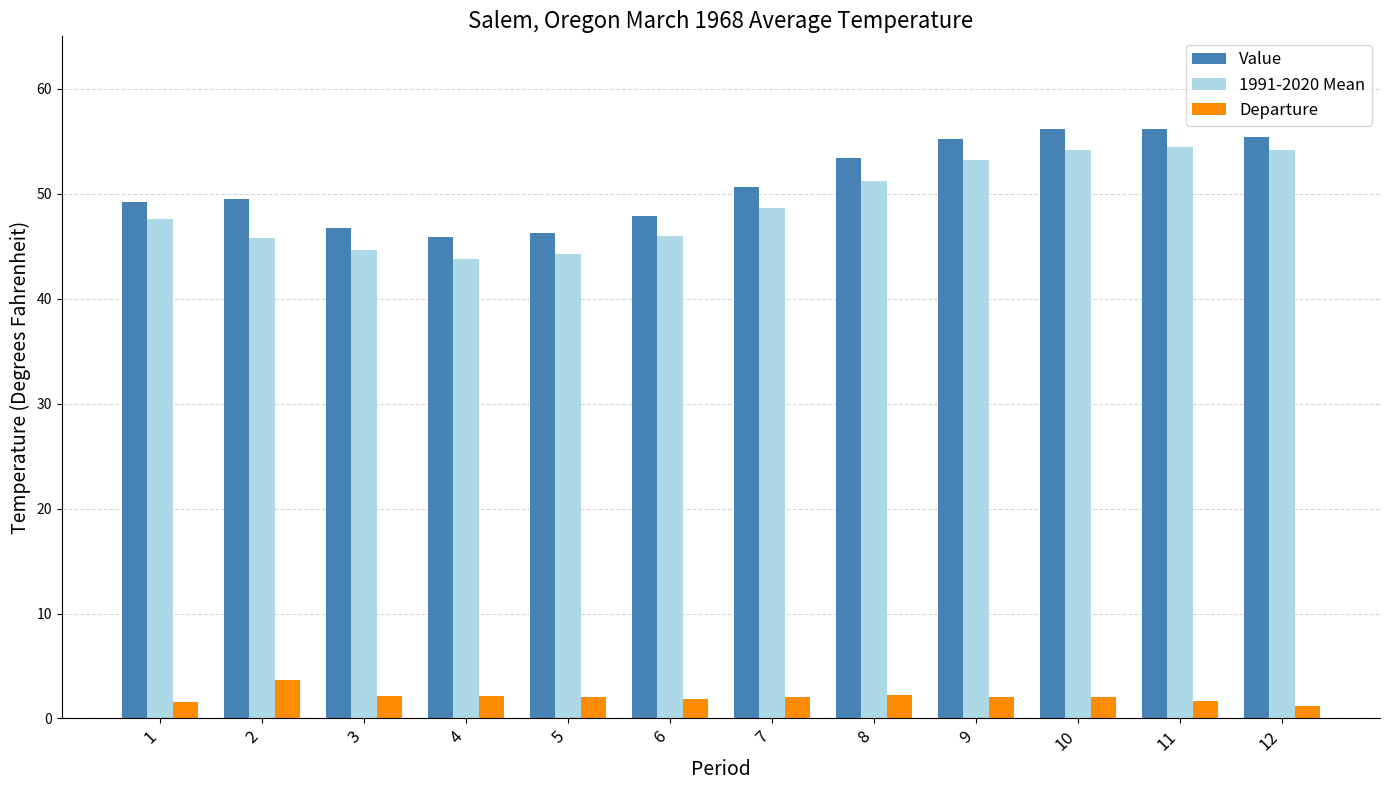

What is the total value across all series at 6?

95.8